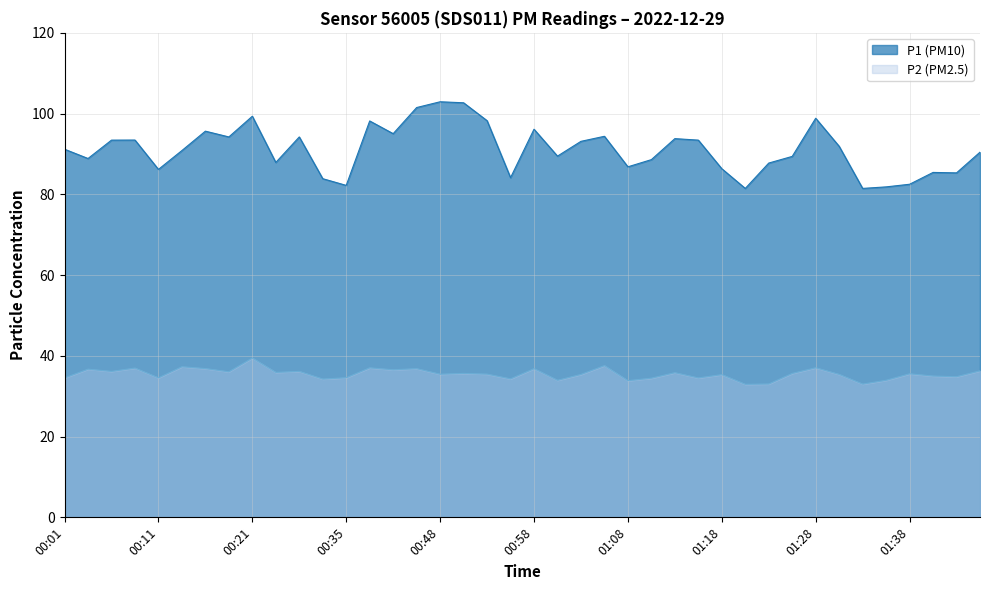

Between 01:08 and 00:19, which is larger?

00:19